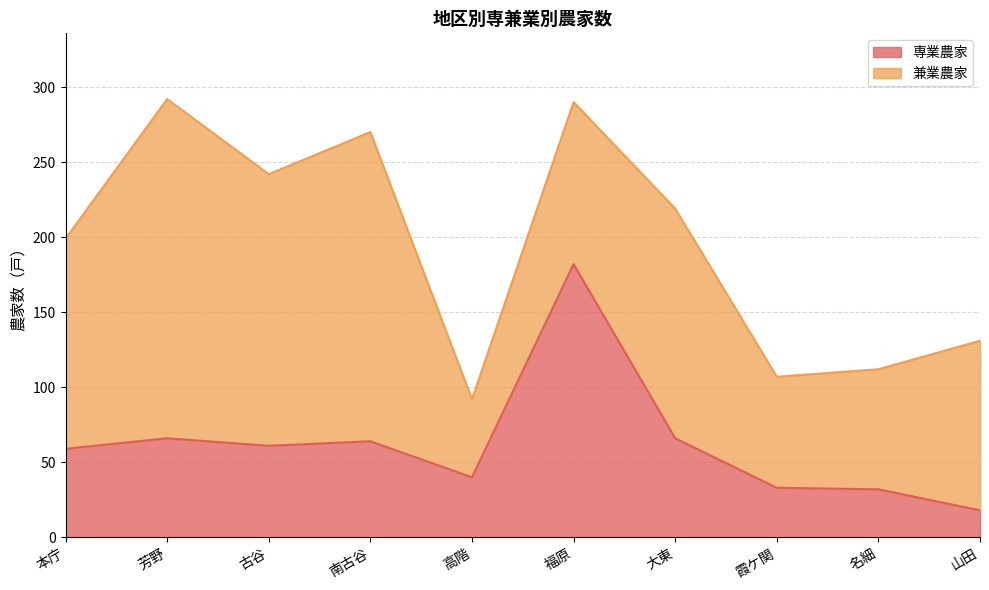

At which label does 専業農家 reach its minimum?

山田